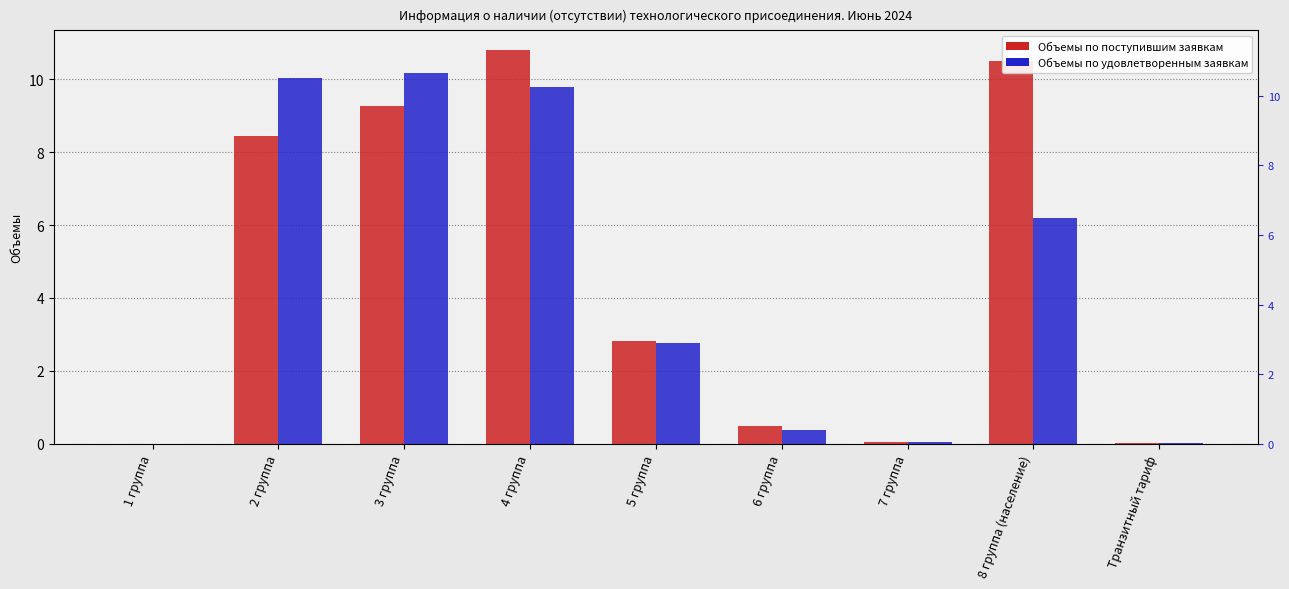

Reading left to right, what are all the values shown in this chart?

Объемы по поступившим заявкам: 0.0	8.4	9.3	10.8	2.8	0.5	0.1	10.5	0.0
Объемы по удовлетворенным заявкам: 0.0	10.0	10.2	9.8	2.8	0.4	0.0	6.2	0.0